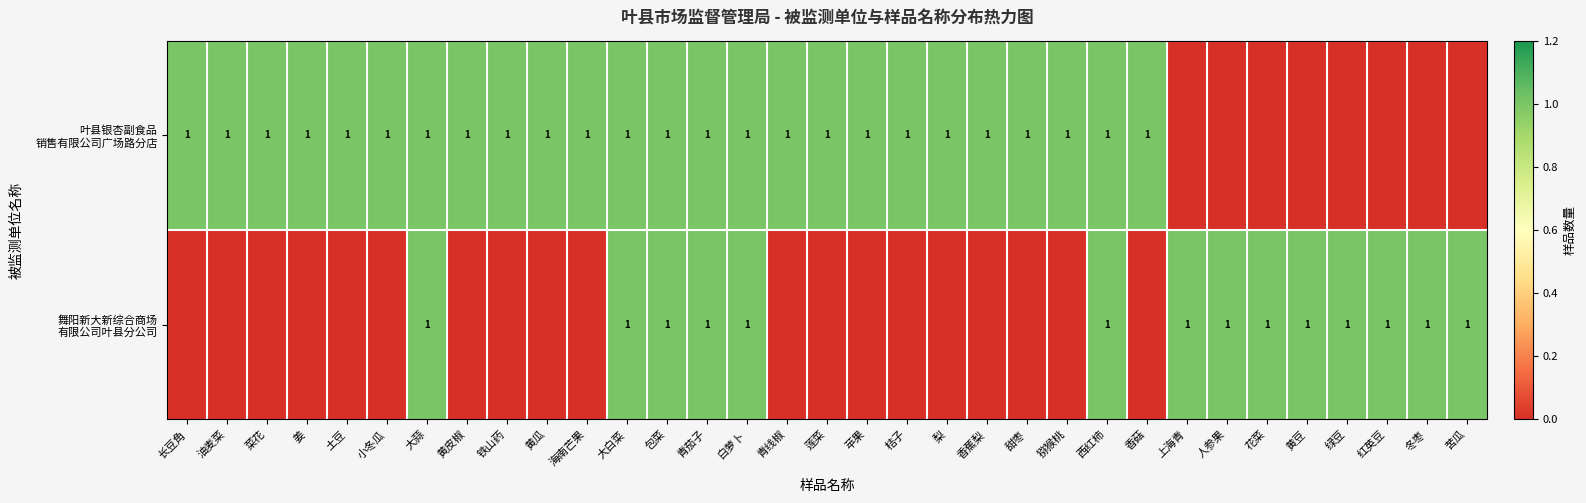

At which category does the chart reach its minimum across all series?

上海青